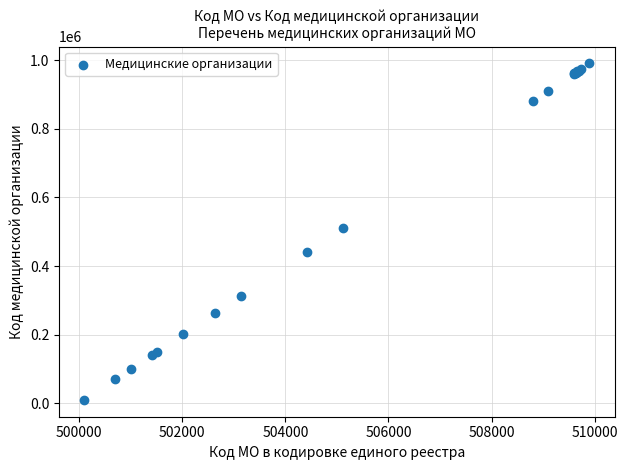

What Y value in the scatter plot is closest to 500101?

511001